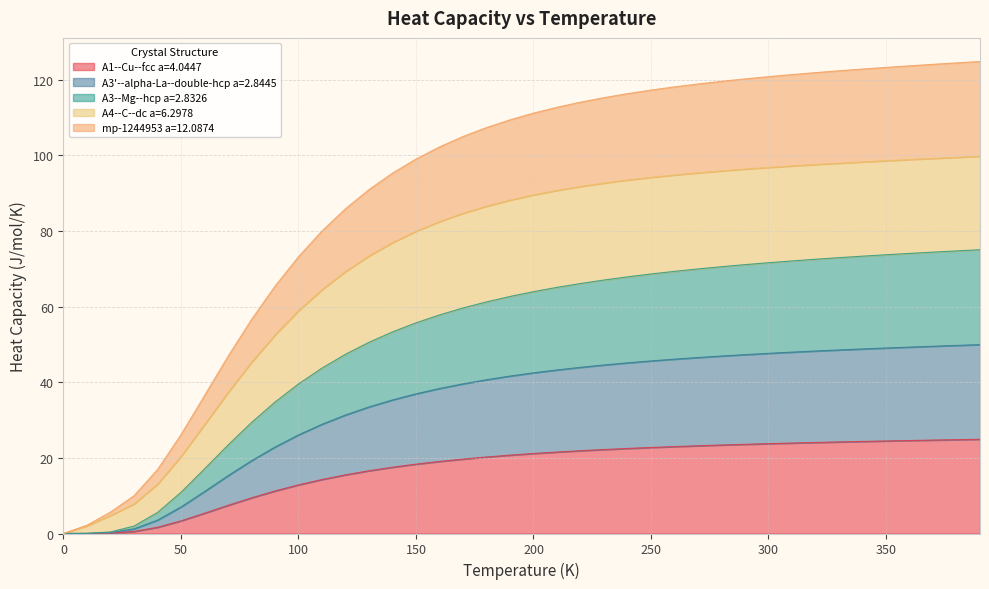

What is the highest value of the A1--Cu--fcc a=4.0447 series?

24.9